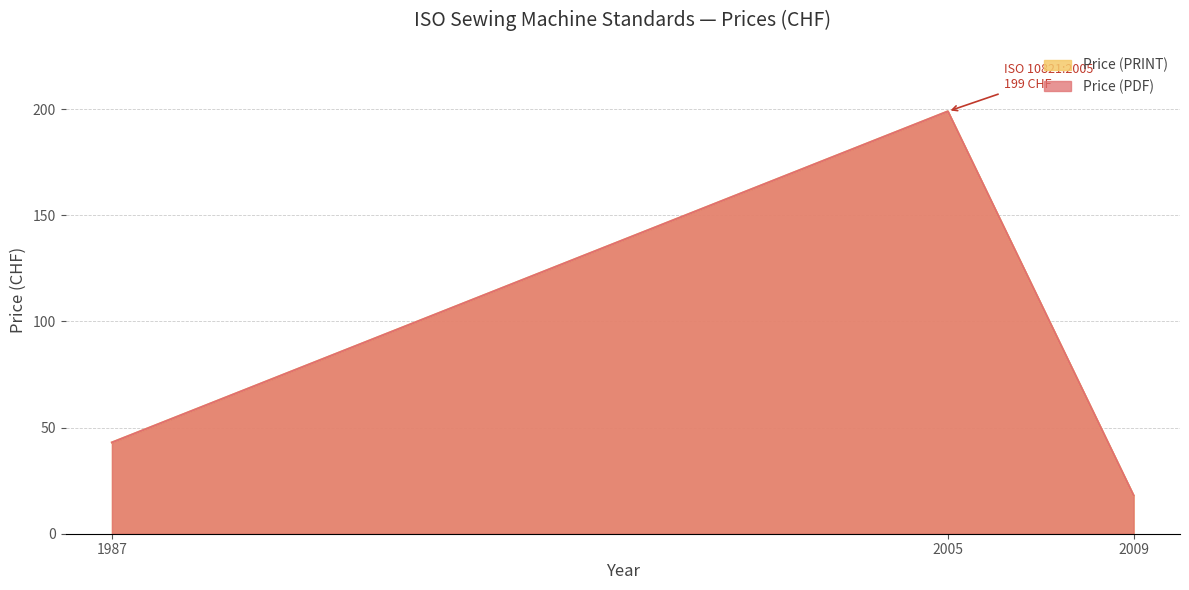

Does the chart have visible grid lines?

Yes